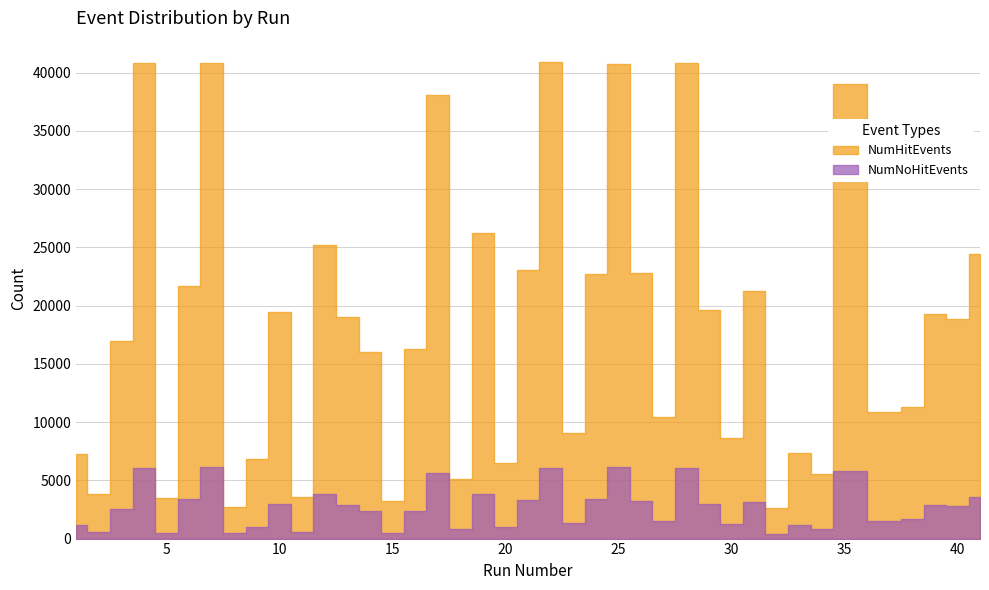

Which series has the widest spread of values?

NumHitEvents